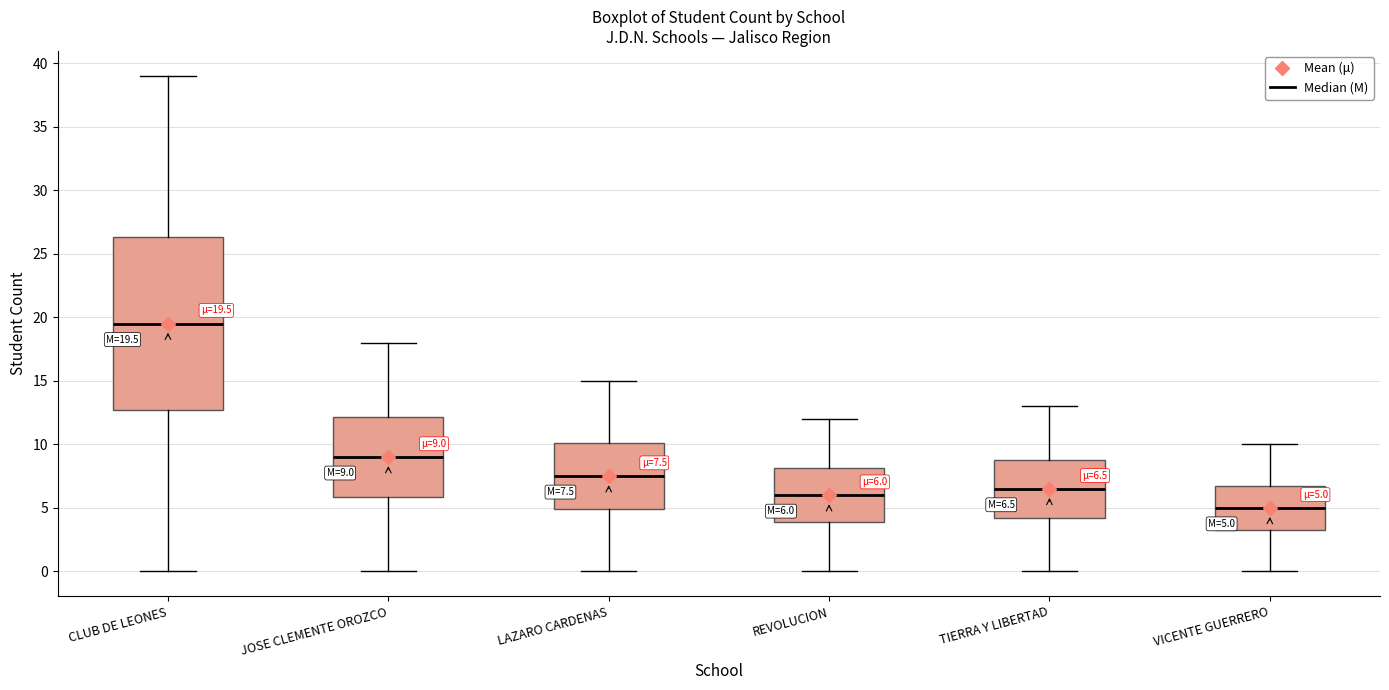

Which box is the tallest, from its lower edge to its upper edge?

CLUB DE LEONES